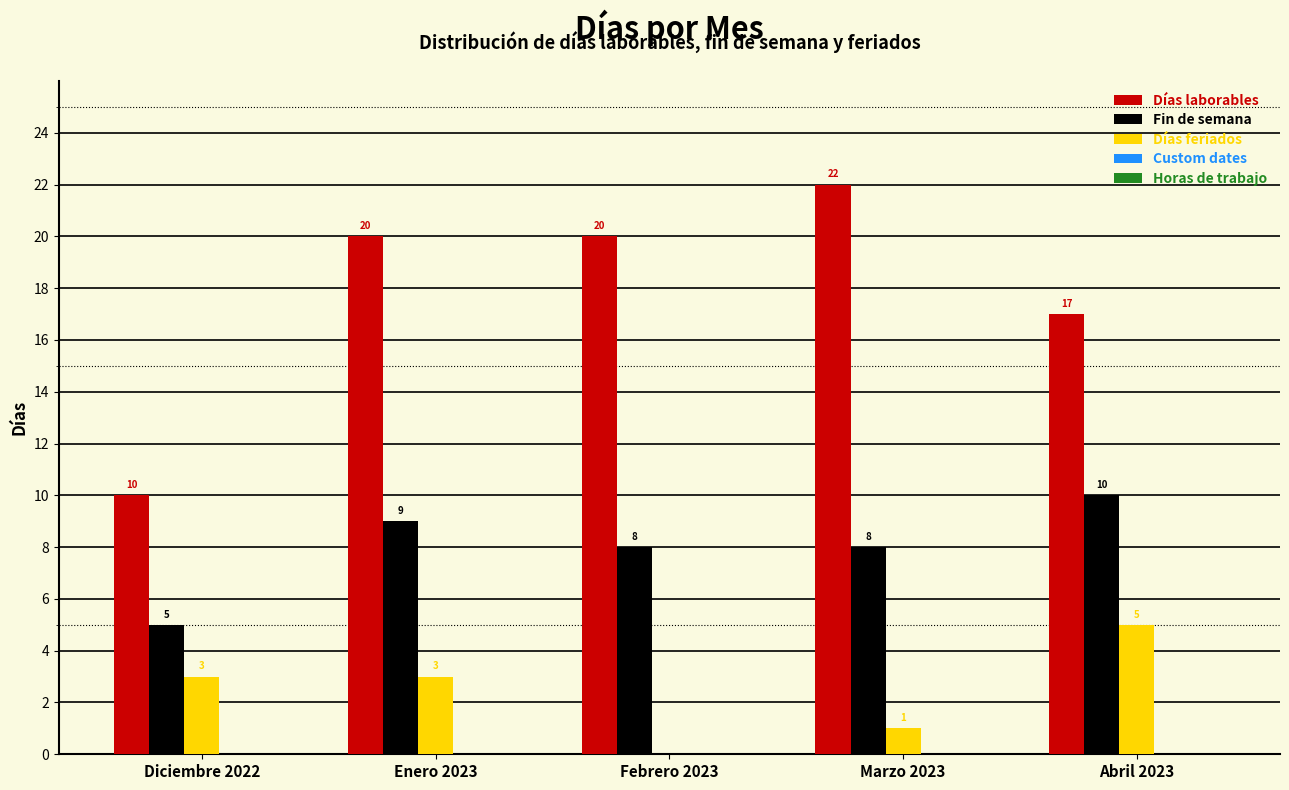

What is the sum of the Días laborables values at Diciembre 2022 and Febrero 2023?

30